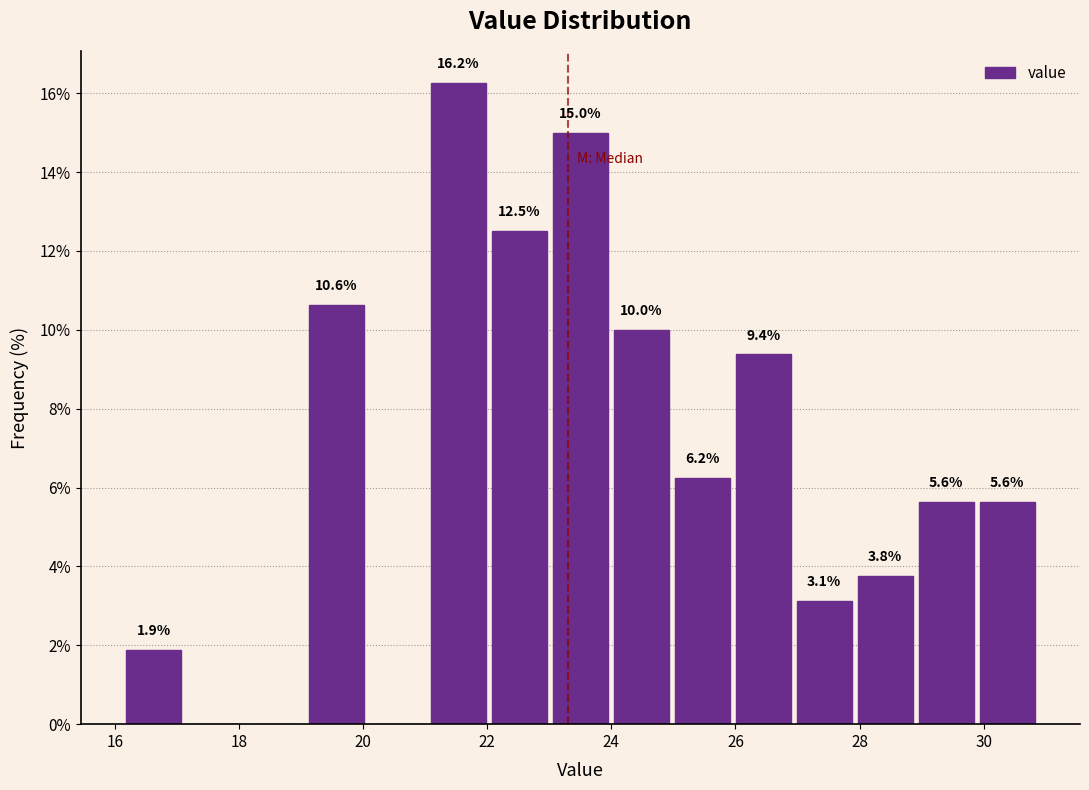

Over which range of the x-axis is the bar tallest?

21.0 to 22.0